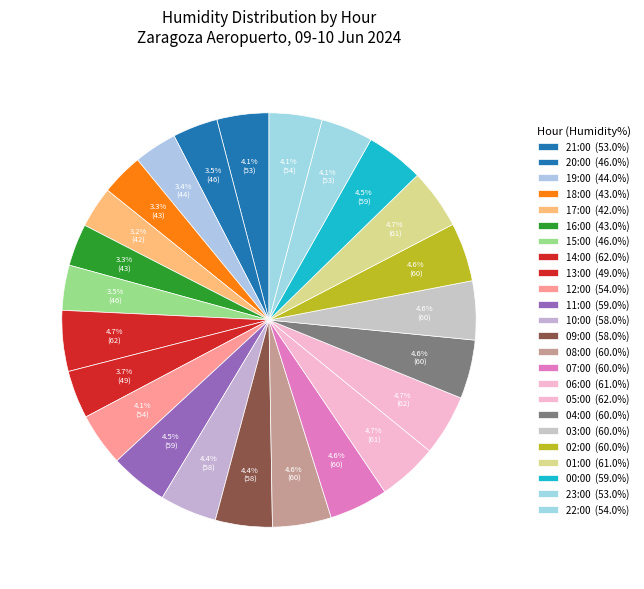

Which category has the smallest portion of the pie?

17:00